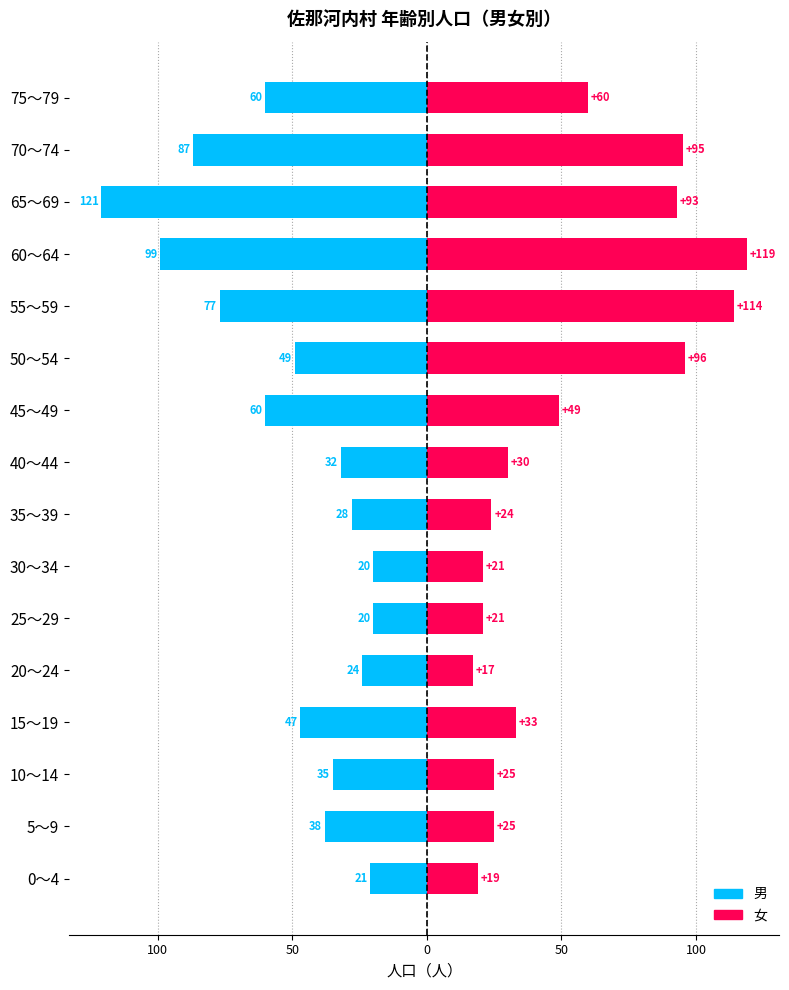

What is the minimum value for 女?

17